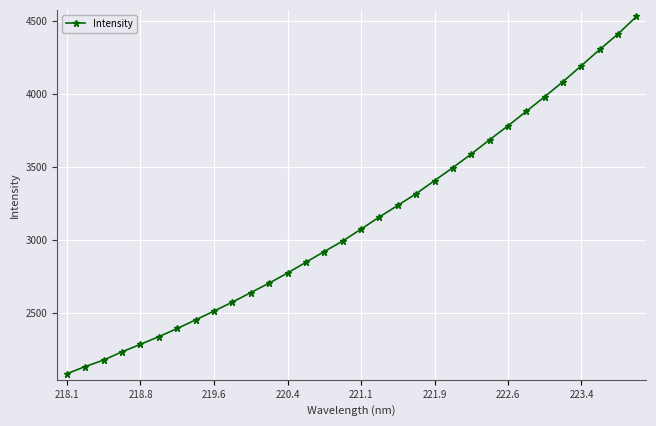

What is the minimum value shown in the chart?

2081.6